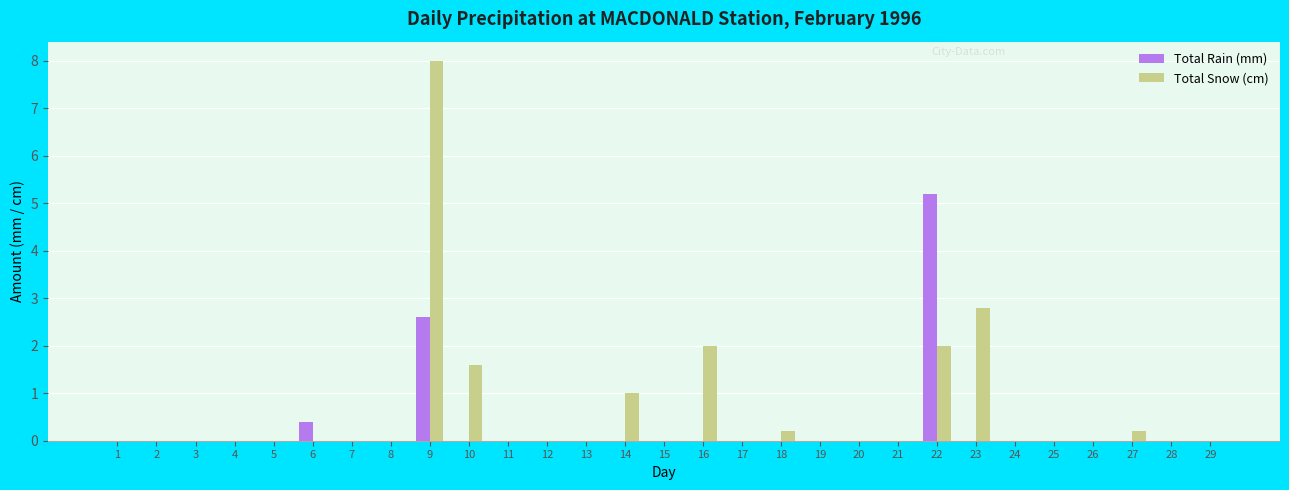

Which label corresponds to the largest value in the chart?

9